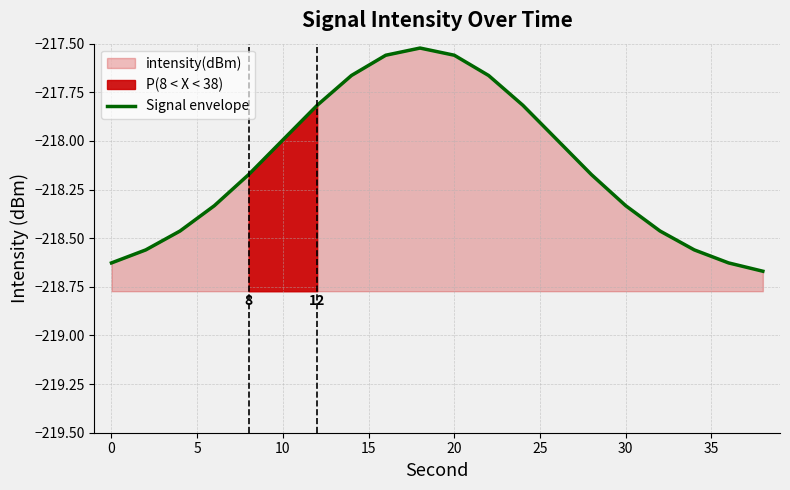

How many distinct data groups are displayed?

1